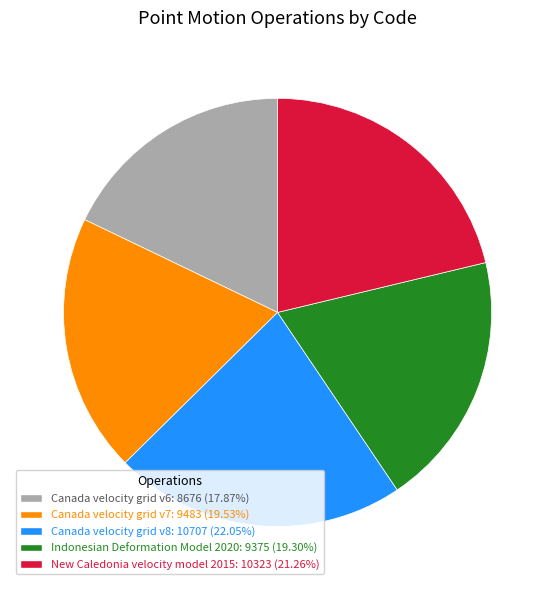

Is there any slice that represents more than half of the pie?

No